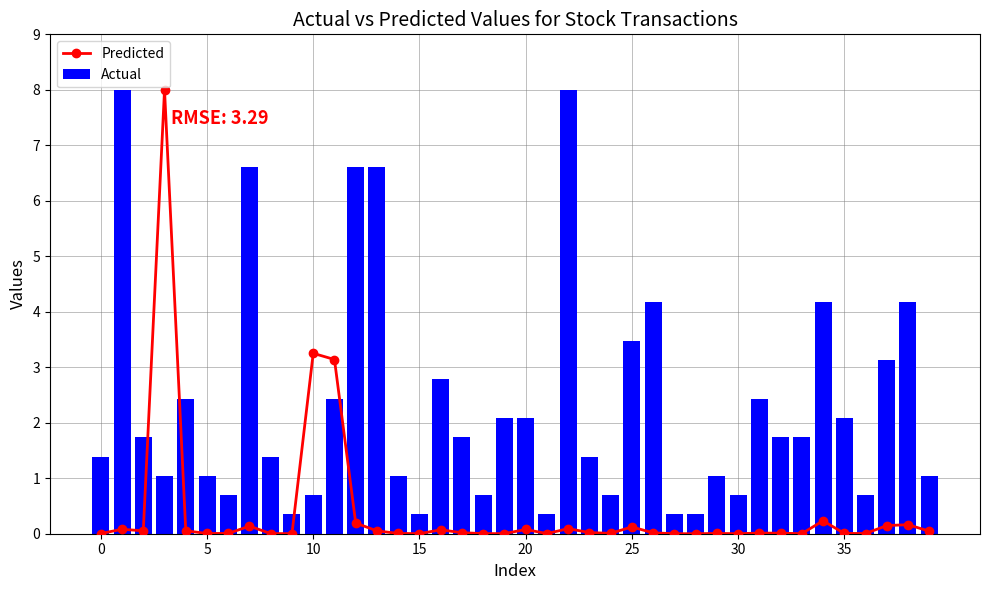

What is the sum of all Actual values?

93.6